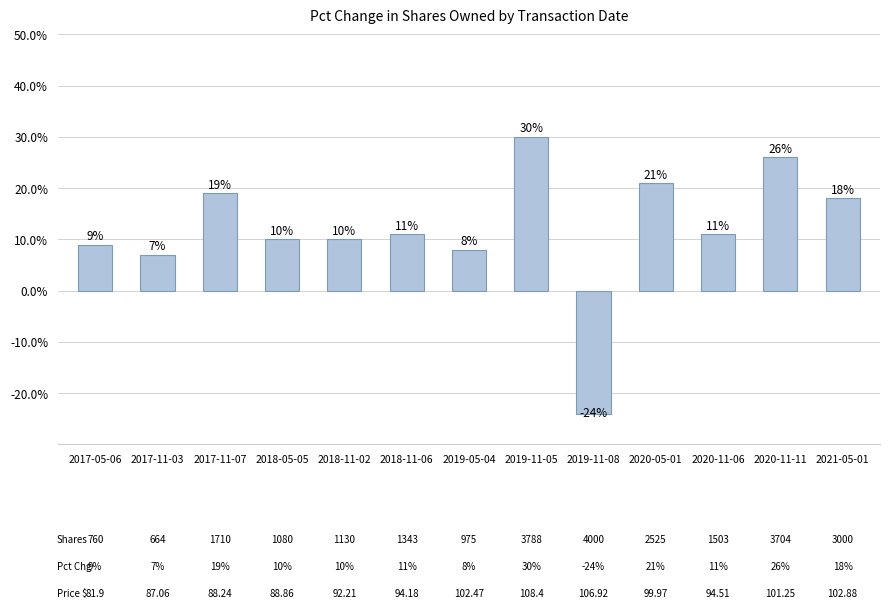

How many values are below zero?

1